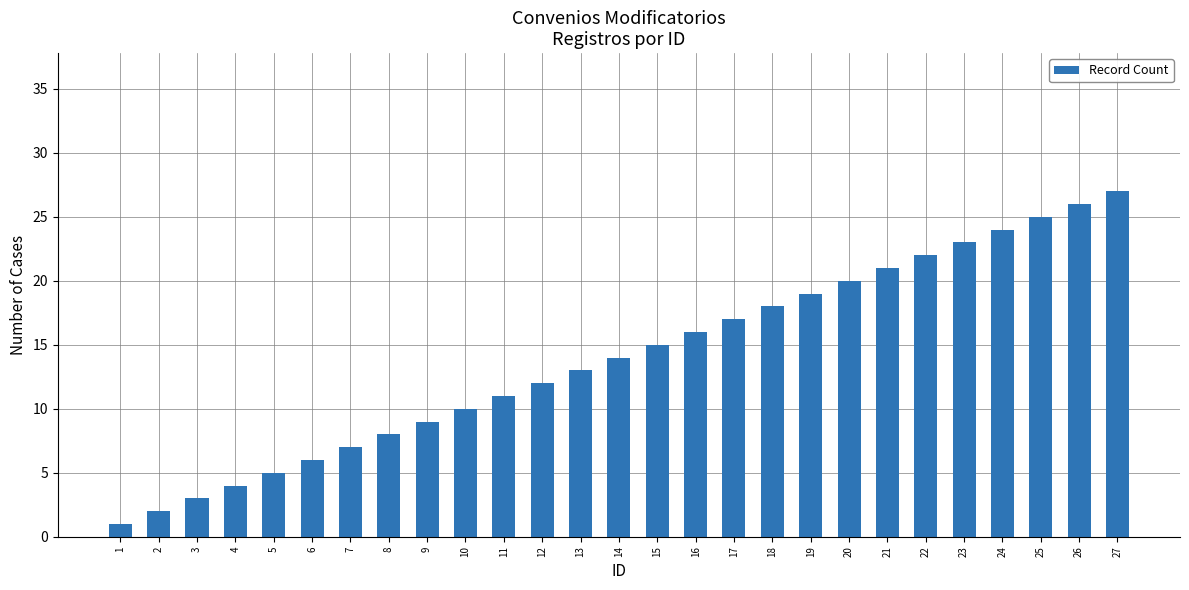

Count the number of categories in the chart.

27